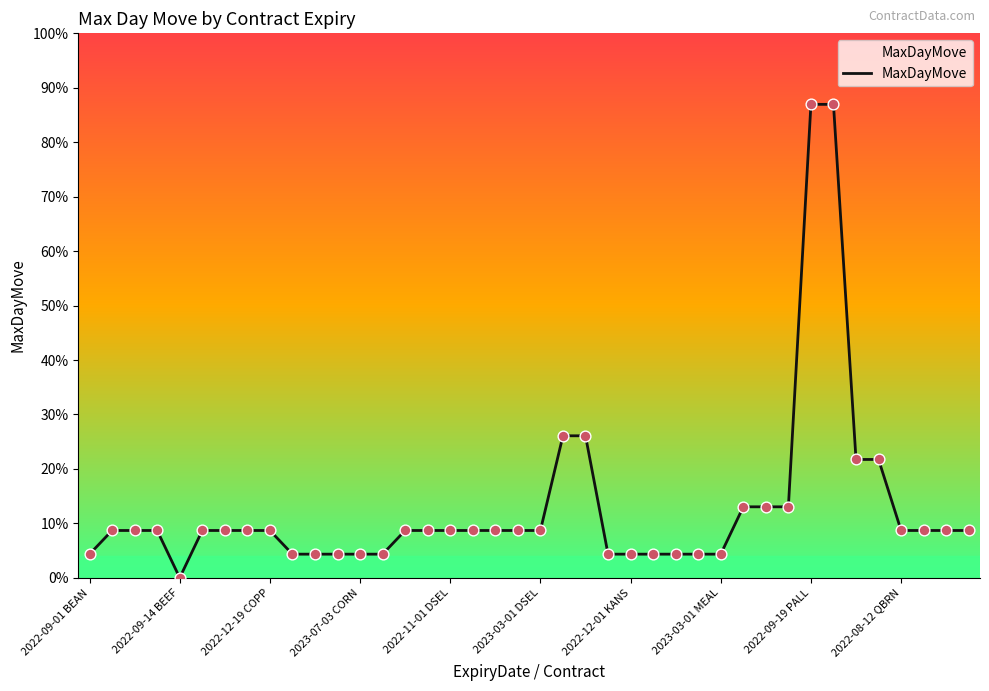

Between 31 and 2023-07-03 CORN, which is larger?

31